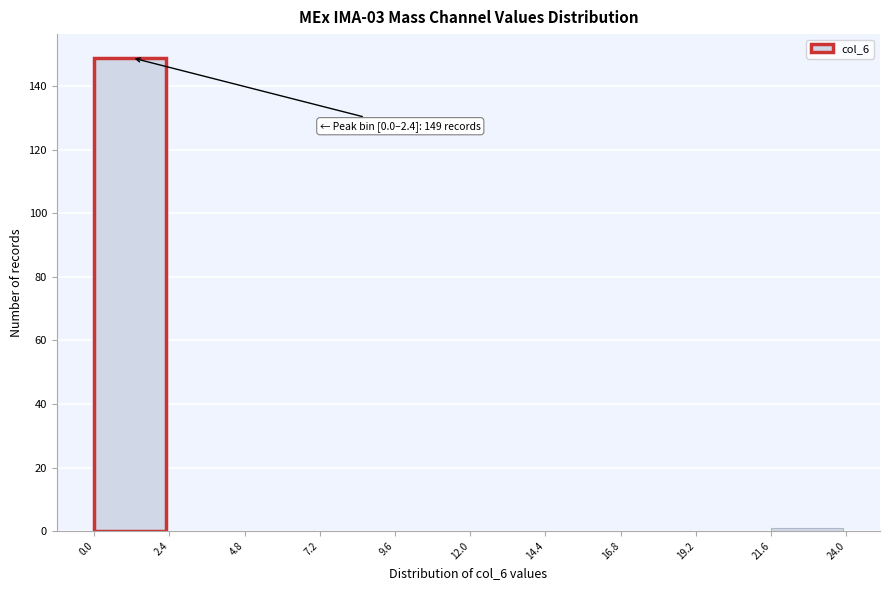

Which range on the x-axis has the tallest bar?

0.0 to 2.4